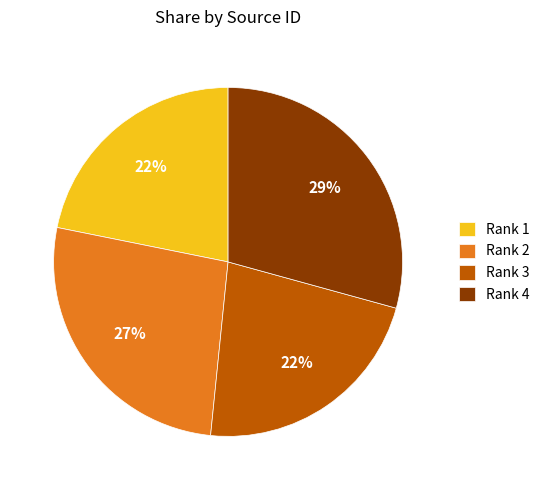

To the nearest percent, what is the difference between the largest and smallest slice percentages?

7%